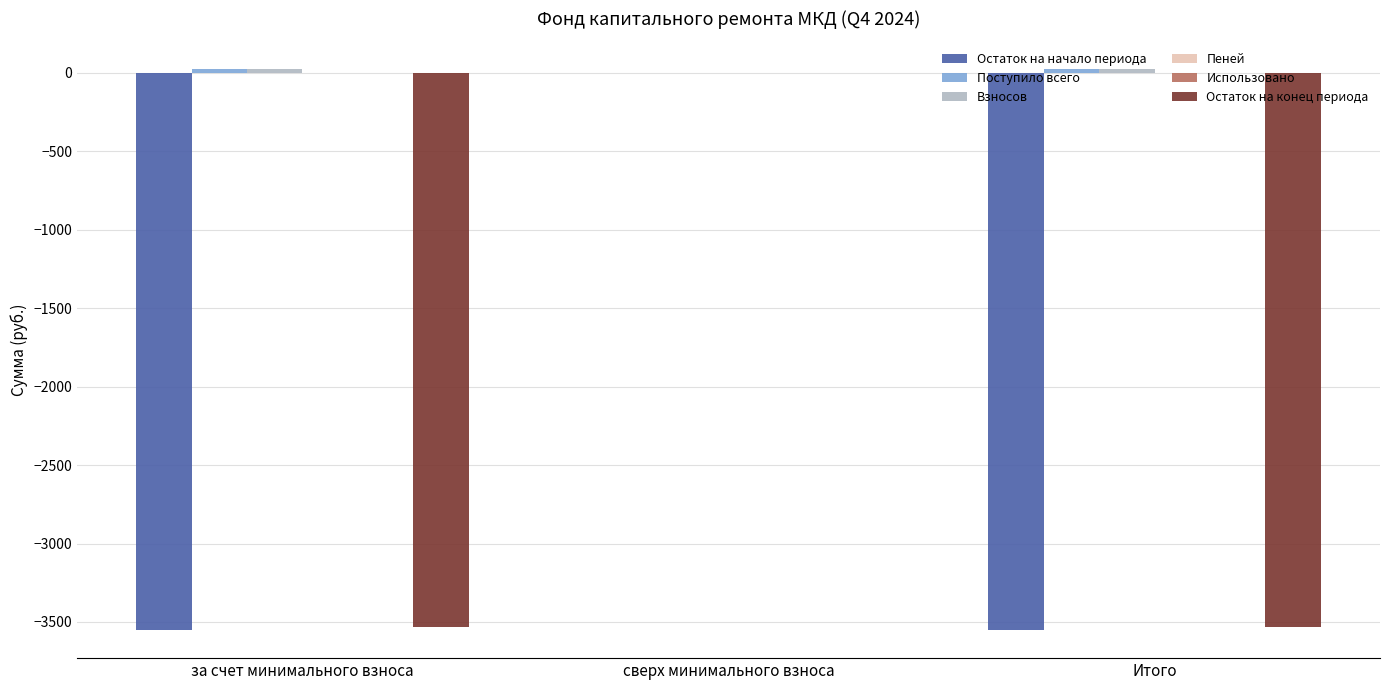

Are the bars horizontal?

No